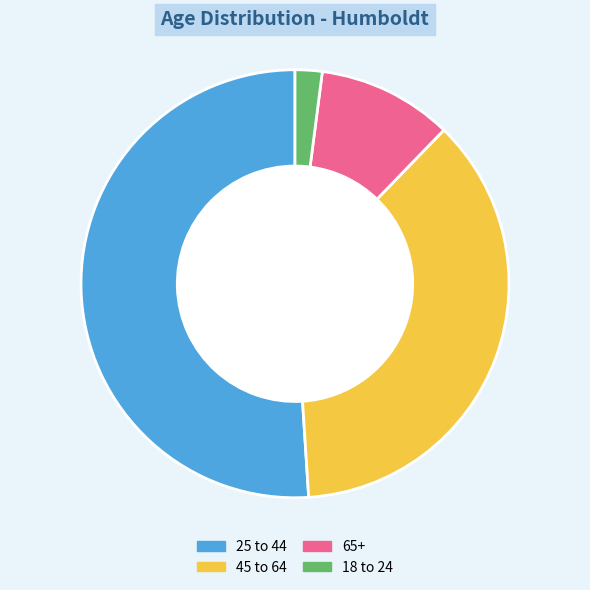

Which slice is the smallest?

18 to 24